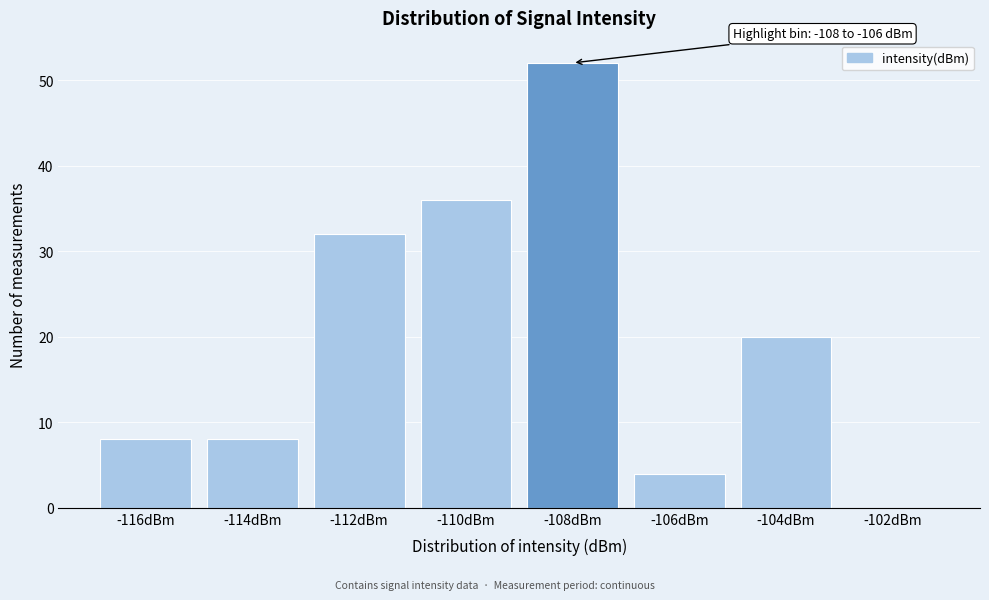

Reading right to left, transcribe all the data shown in this chart.

-102dBm=0	-104dBm=20	-106dBm=4	-108dBm=52	-110dBm=36	-112dBm=32	-114dBm=8	-116dBm=8